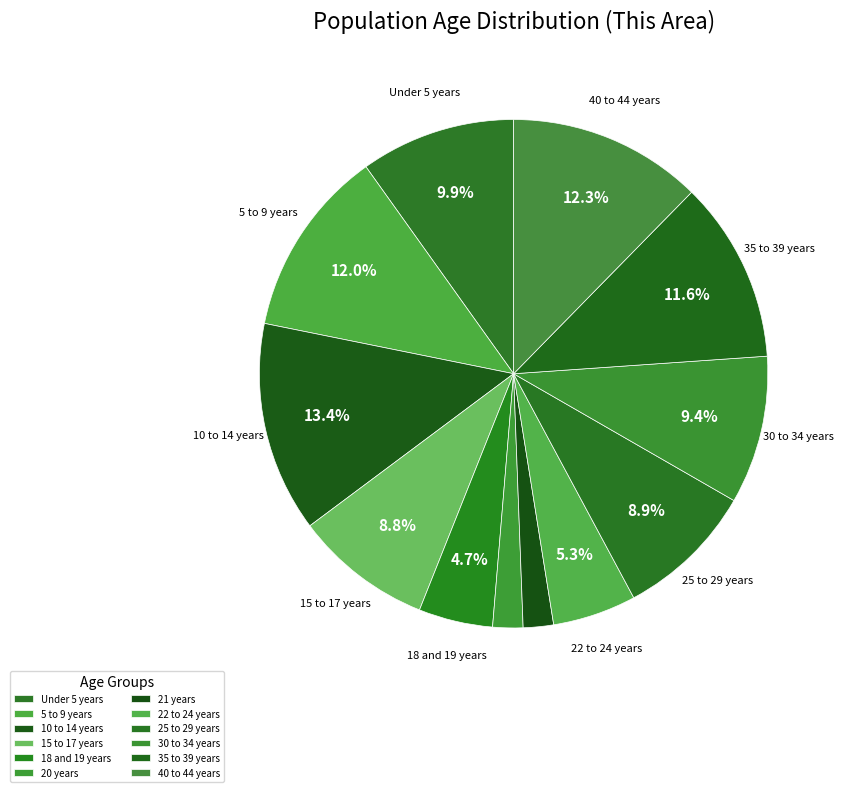

The 22 to 24 years slice represents 1% of the pie. True or false?

False